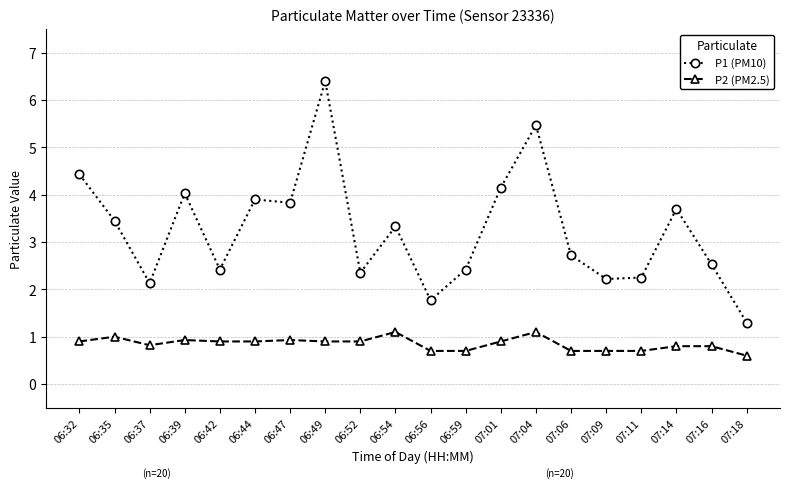

What are all the series names shown in the legend?

P1 (PM10), P2 (PM2.5)